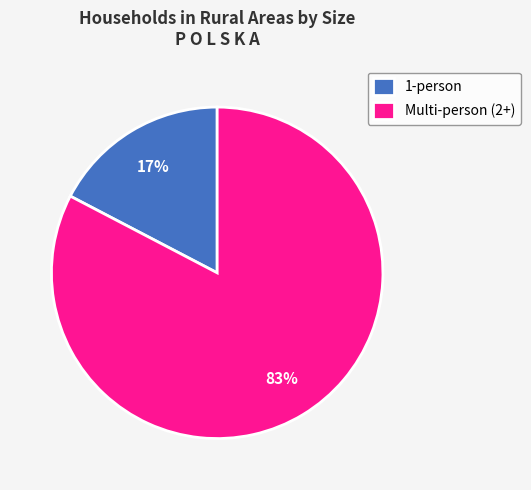

True or false: 1-person accounts for 17% of the total.

True